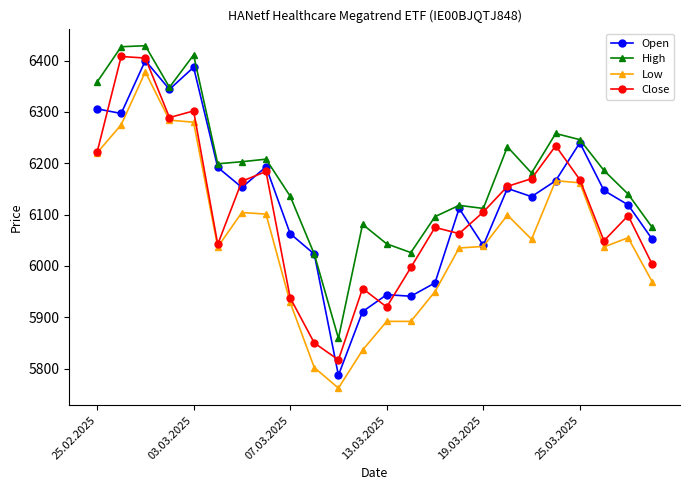

What is the value of the Close point at the 20th from the left?

6234